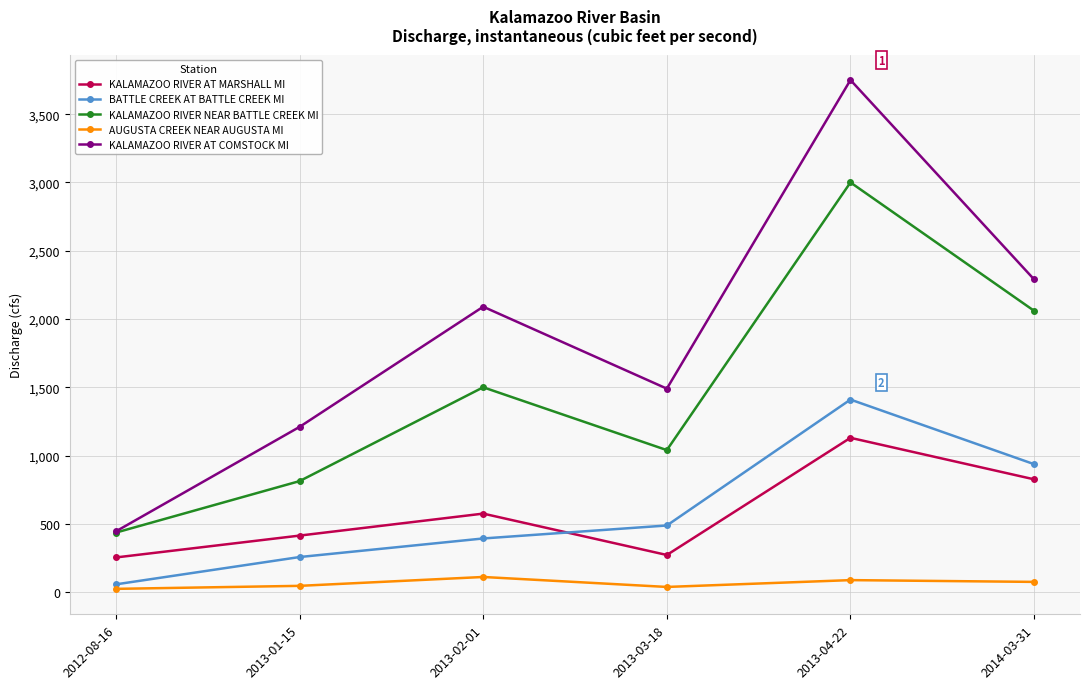

Where do KALAMAZOO RIVER AT MARSHALL MI and BATTLE CREEK AT BATTLE CREEK MI first cross each other?

2013-02-01 and 2013-03-18